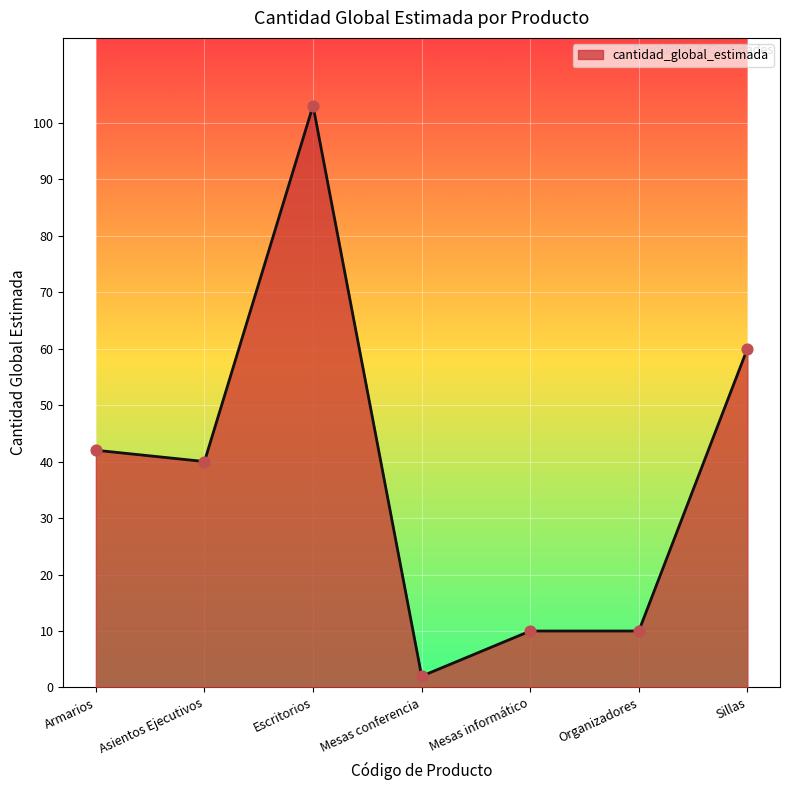

Which has a higher value, Mesas conferencia or Armarios?

Armarios